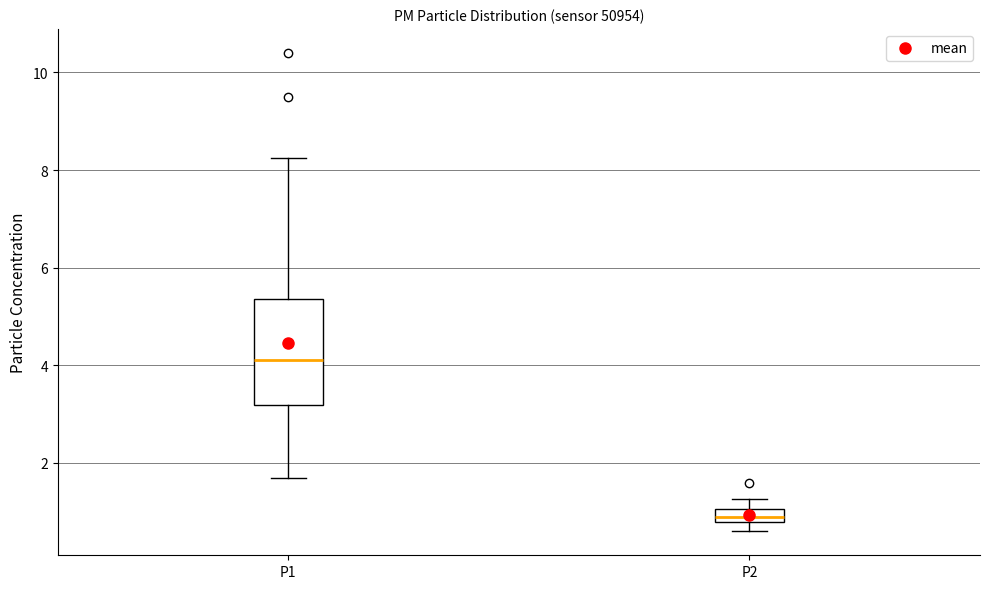

Where does the median line of the box for P1 sit on the y-axis? The values are not printed on the chart, so give them approximately, as read against the axis.

4.2